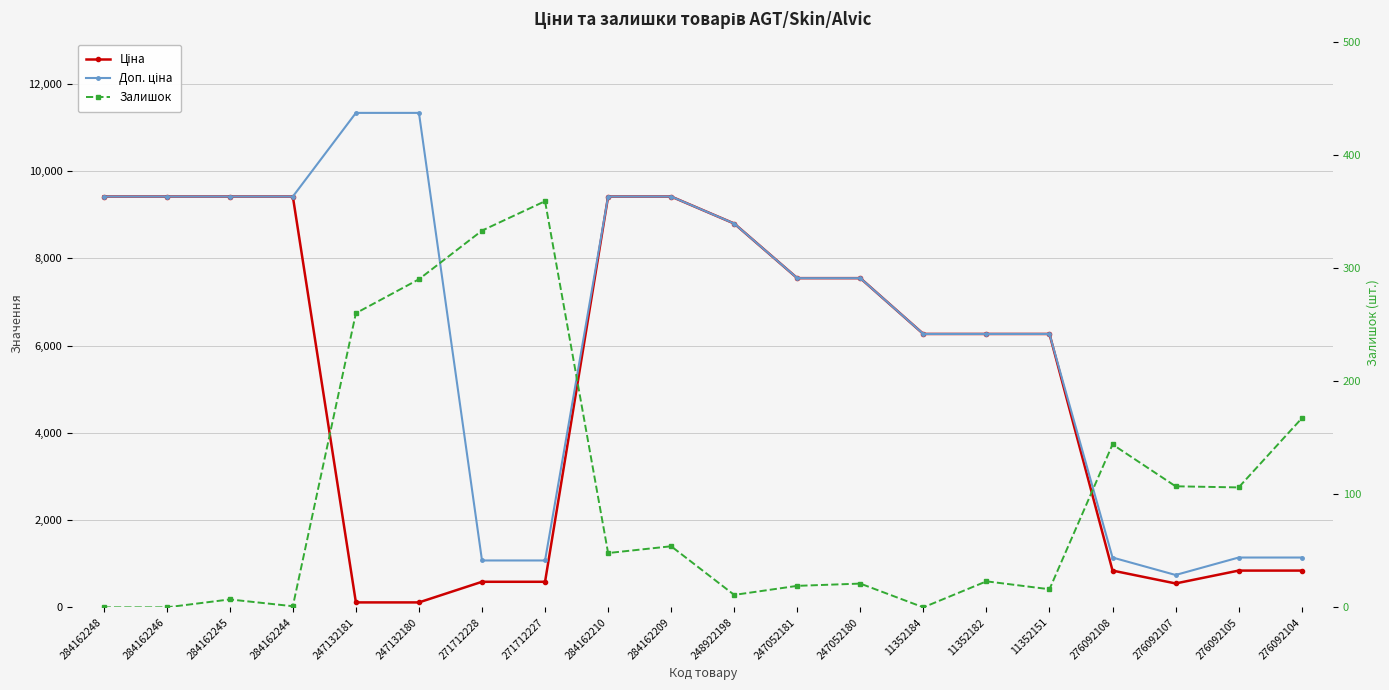

Is the value of Ціна at 276092104 greater than the value of Залишок at 11352182?

Yes